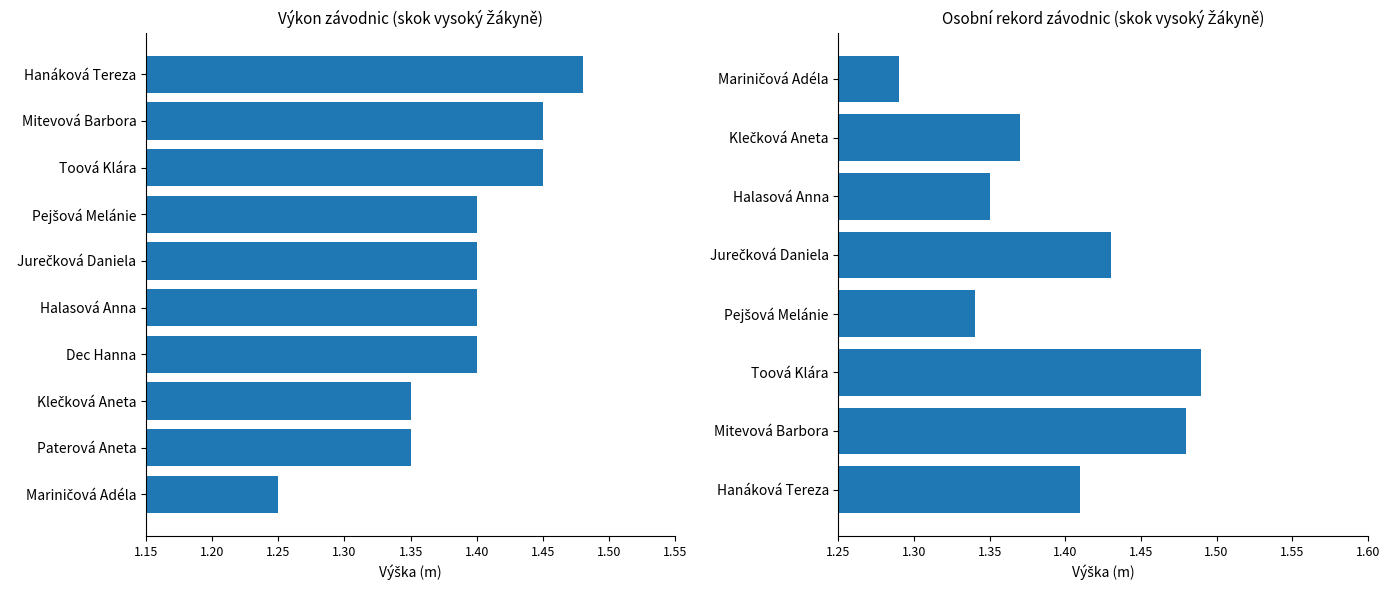

How many categories are shown in the chart?

10